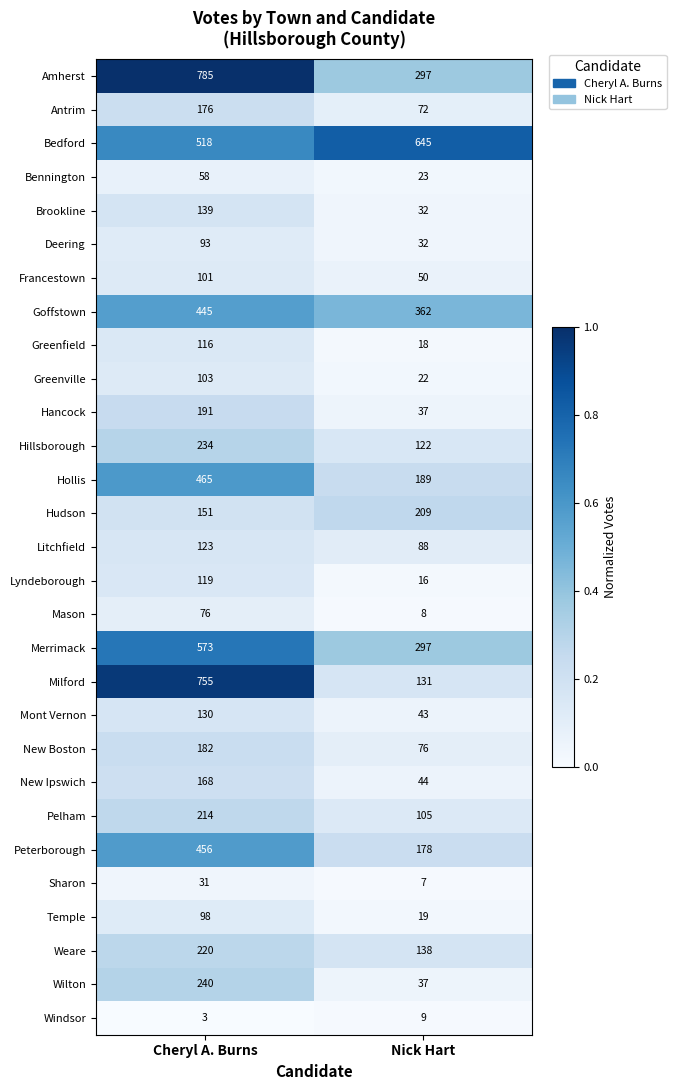

What is the difference between the Windsor values at Cheryl A. Burns and Nick Hart?

6